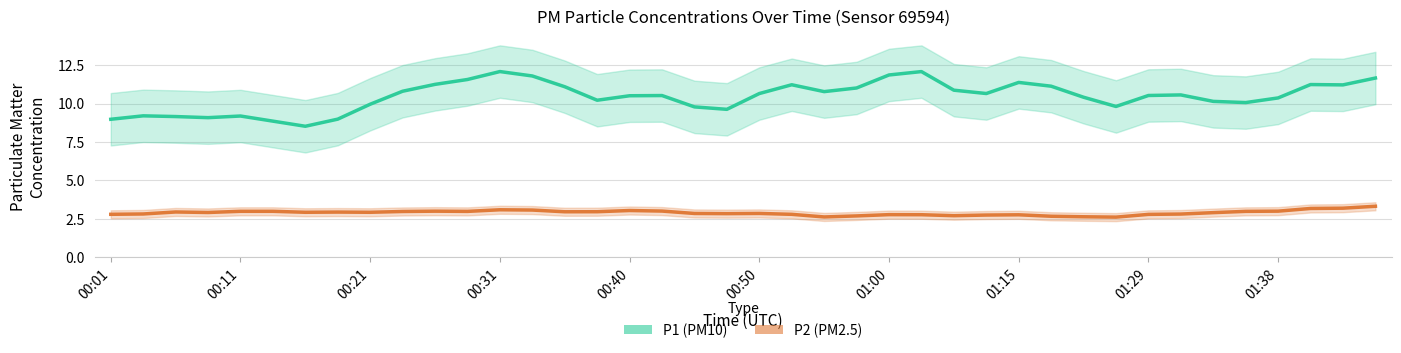

What is the difference between the second highest and minimum values in the P1 (PM10) series?

3.6